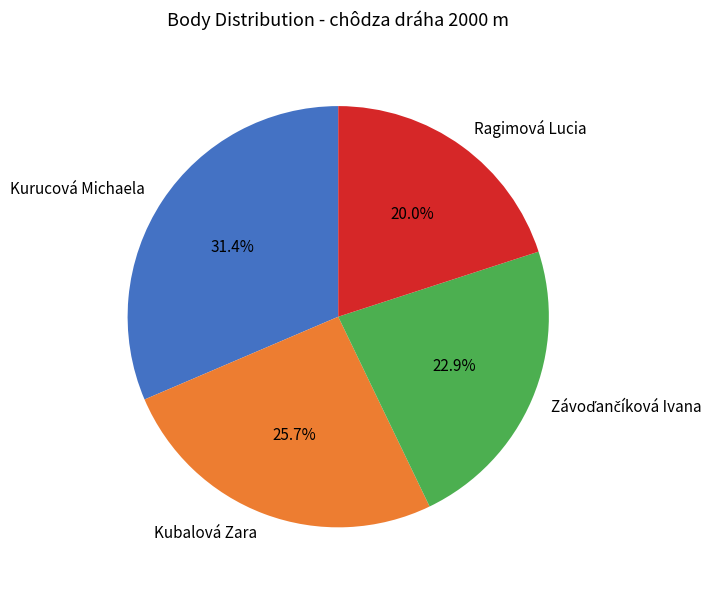

To the nearest percent, what is the difference between the Kurucová Michaela and Ragimová Lucia slice percentages?

11%